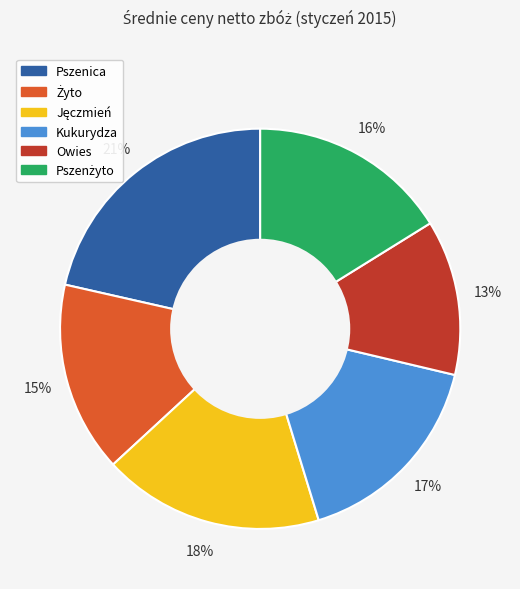

The Owies slice represents 23% of the pie. True or false?

False